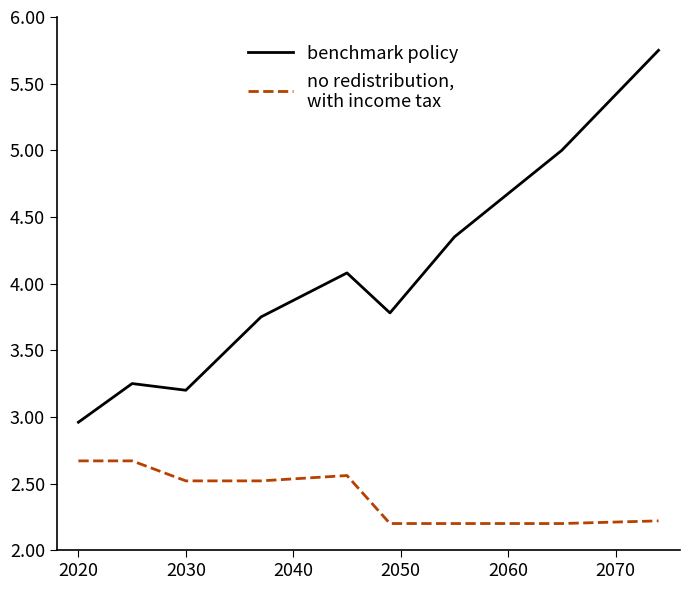

What is the minimum value shown in the chart?

2.2